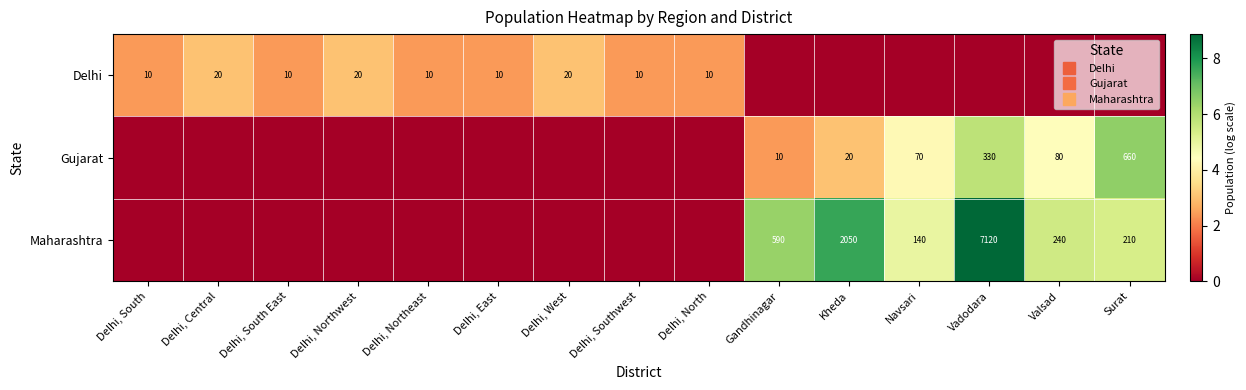

Rank the series by their average value, from highest to lowest.

Maharashtra, Gujarat, Delhi